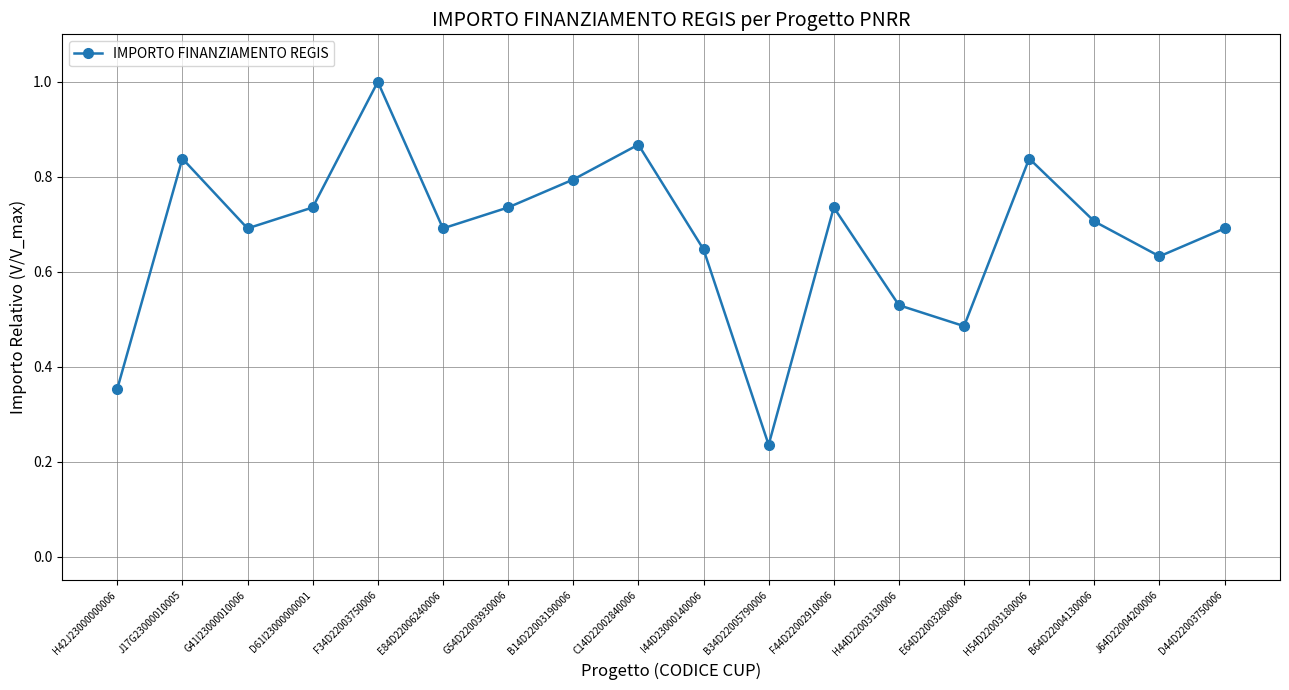

Which label corresponds to the largest value in the chart?

F34D22003750006